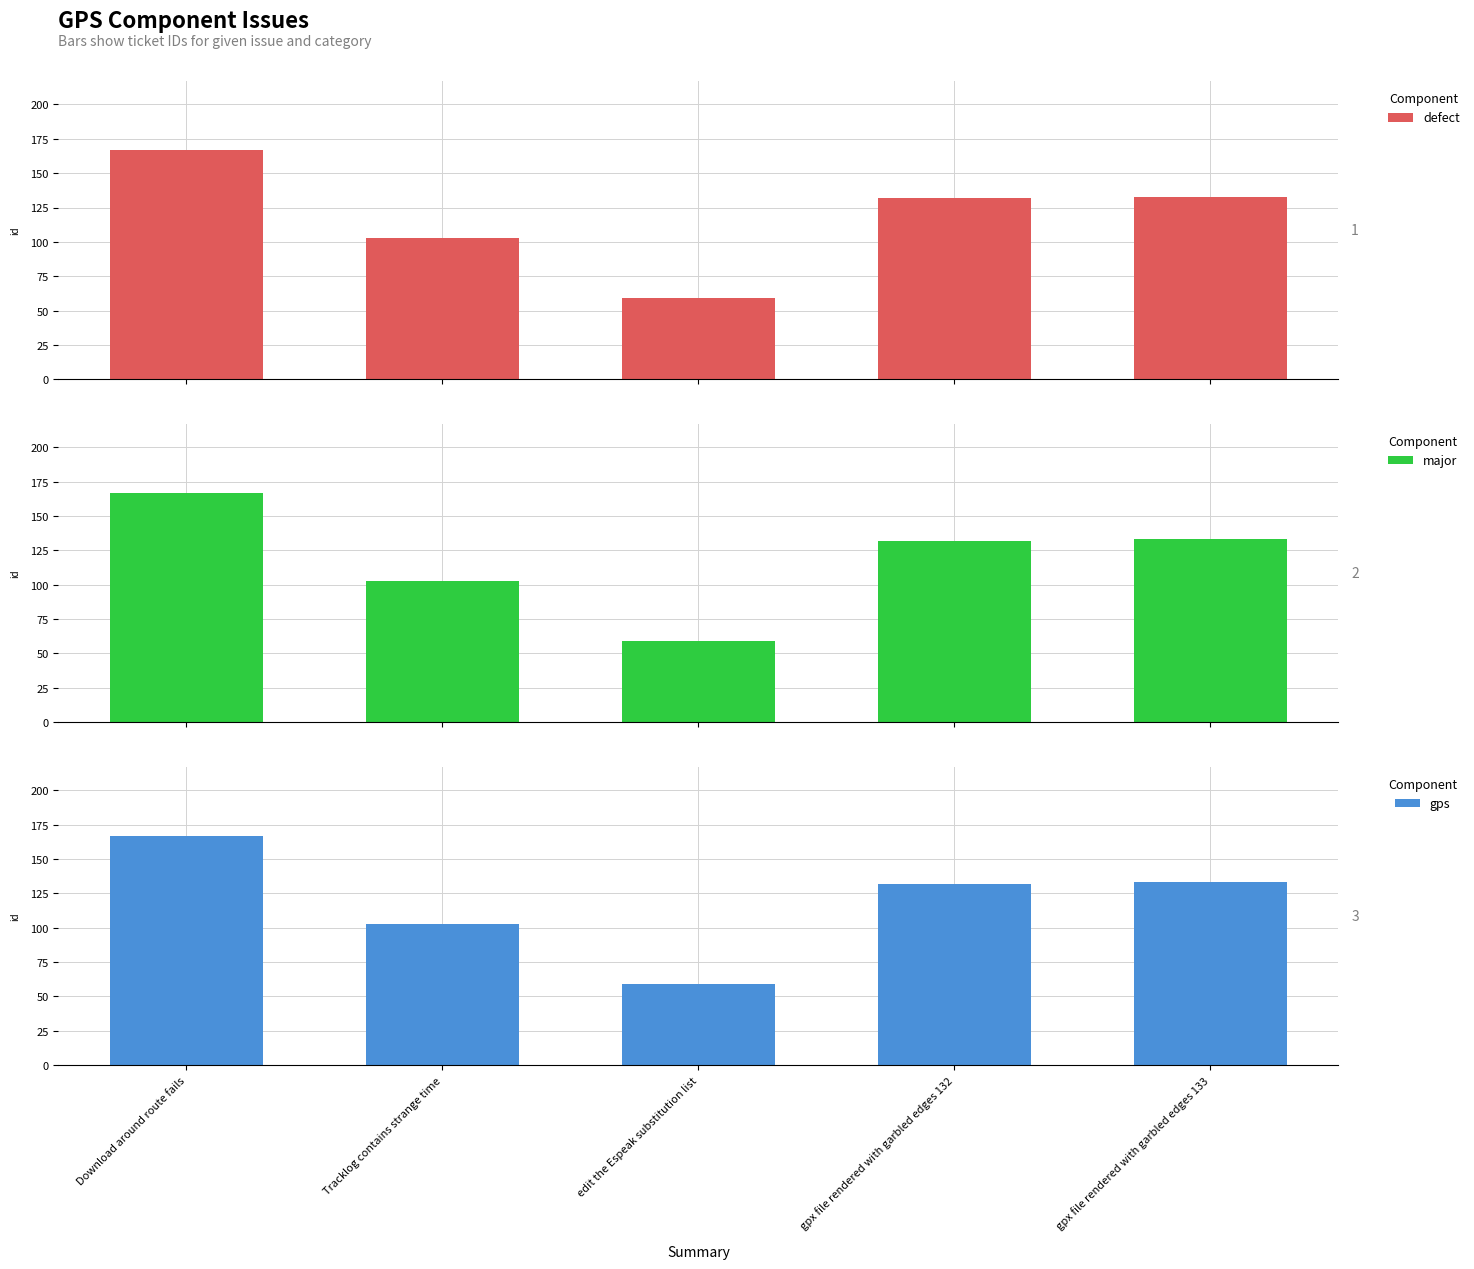

Rank the series by their maximum value, from lowest to highest.

defect, major, gps